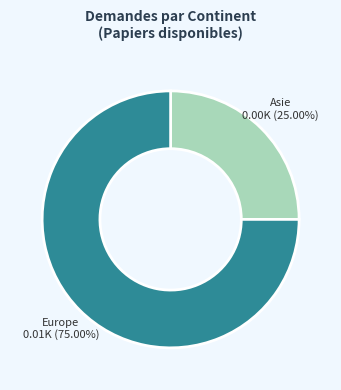

Is there a majority slice in this chart?

Yes